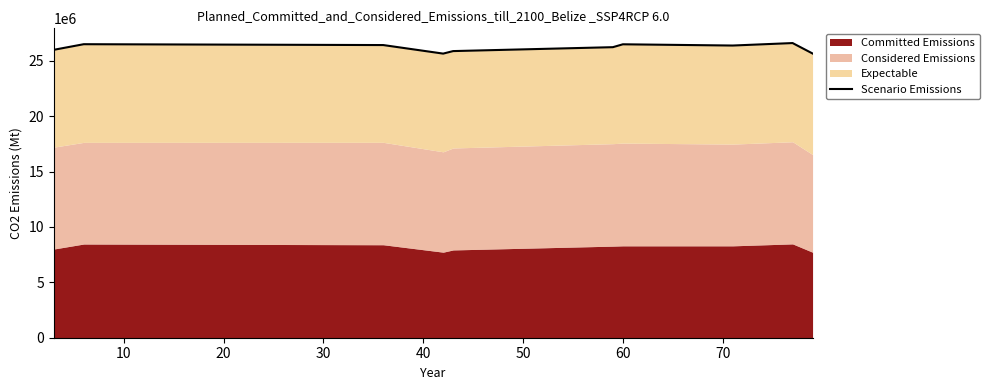

Reading left to right, transcribe all the data shown in this chart.

25989000	26495000	26418000	25646000	25874000	26227000	26487000	26375000	26598000	25656000